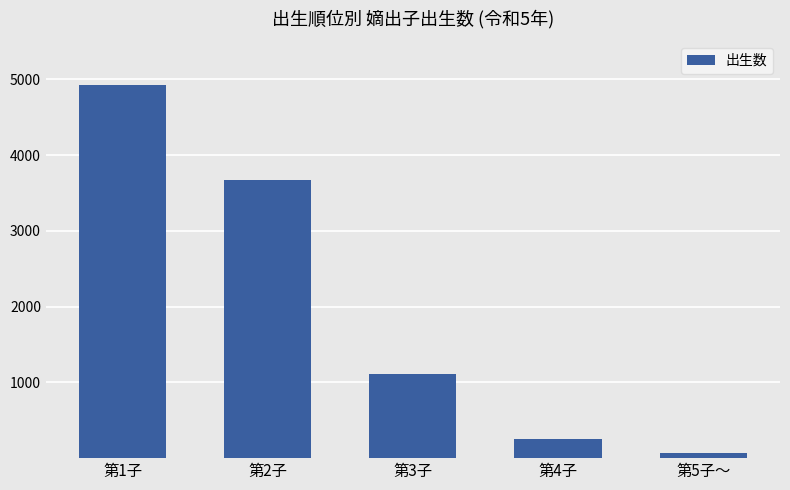

List the labels in order of value, smallest first.

第5子～, 第4子, 第3子, 第2子, 第1子